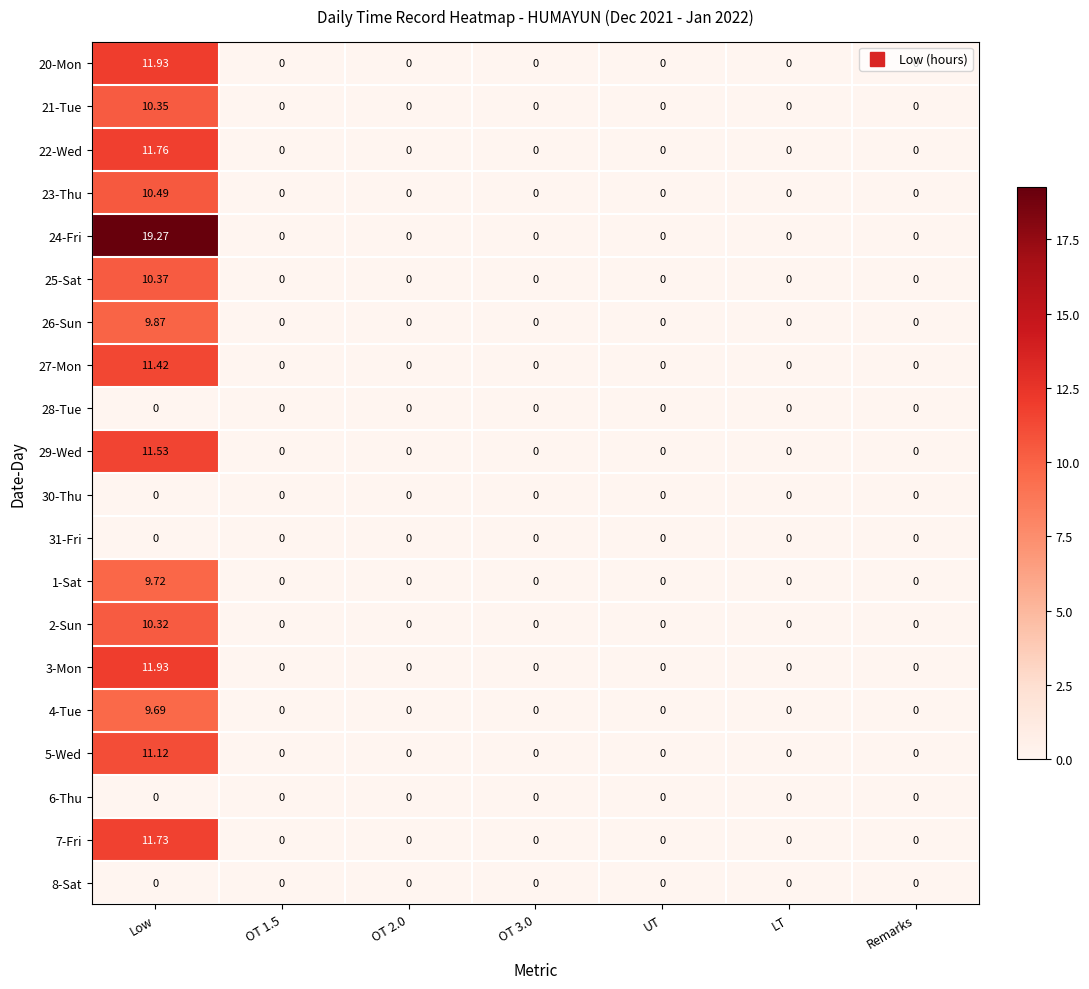

Which category has the highest value in the 3-Mon series?

Low